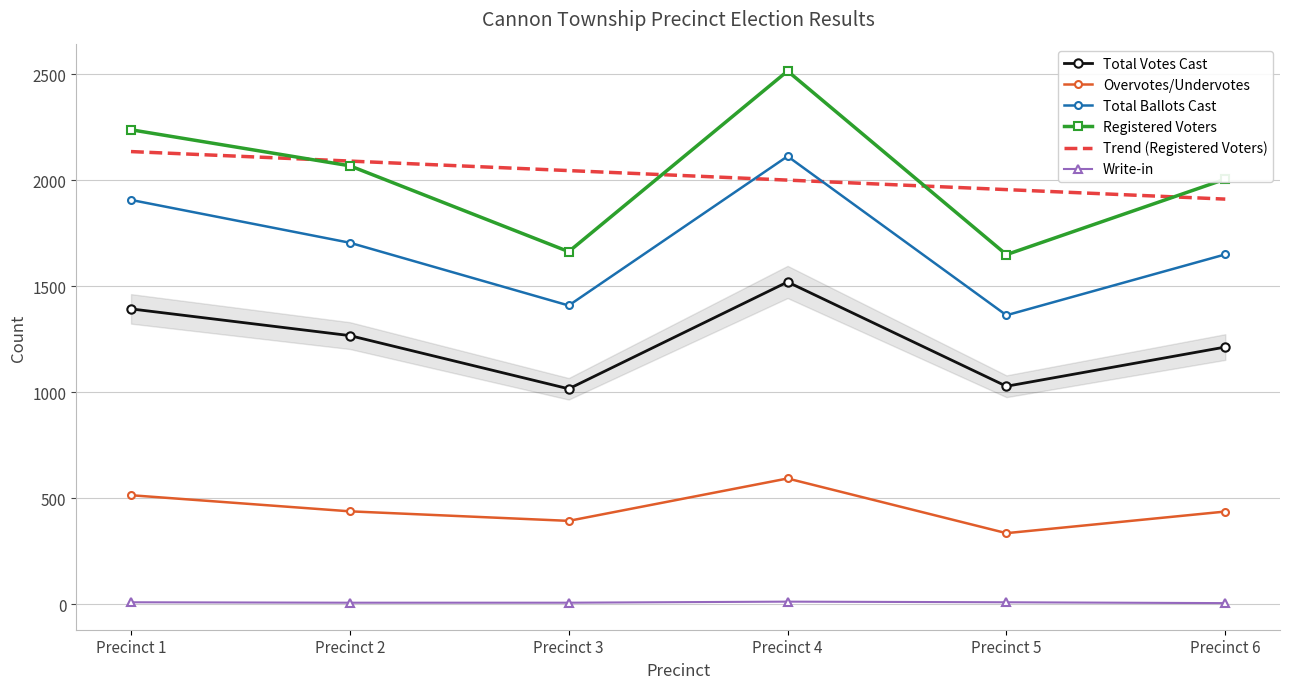

How many lines are shown in the chart?

6